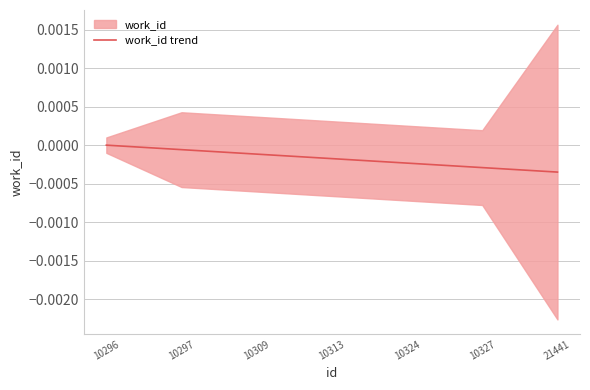

Reading left to right, what are all the values shown in this chart?

10296=0.0	10297=-0.0	10309=-0.0	10313=-0.0	10324=-0.0	10327=-0.0	21441=-0.0